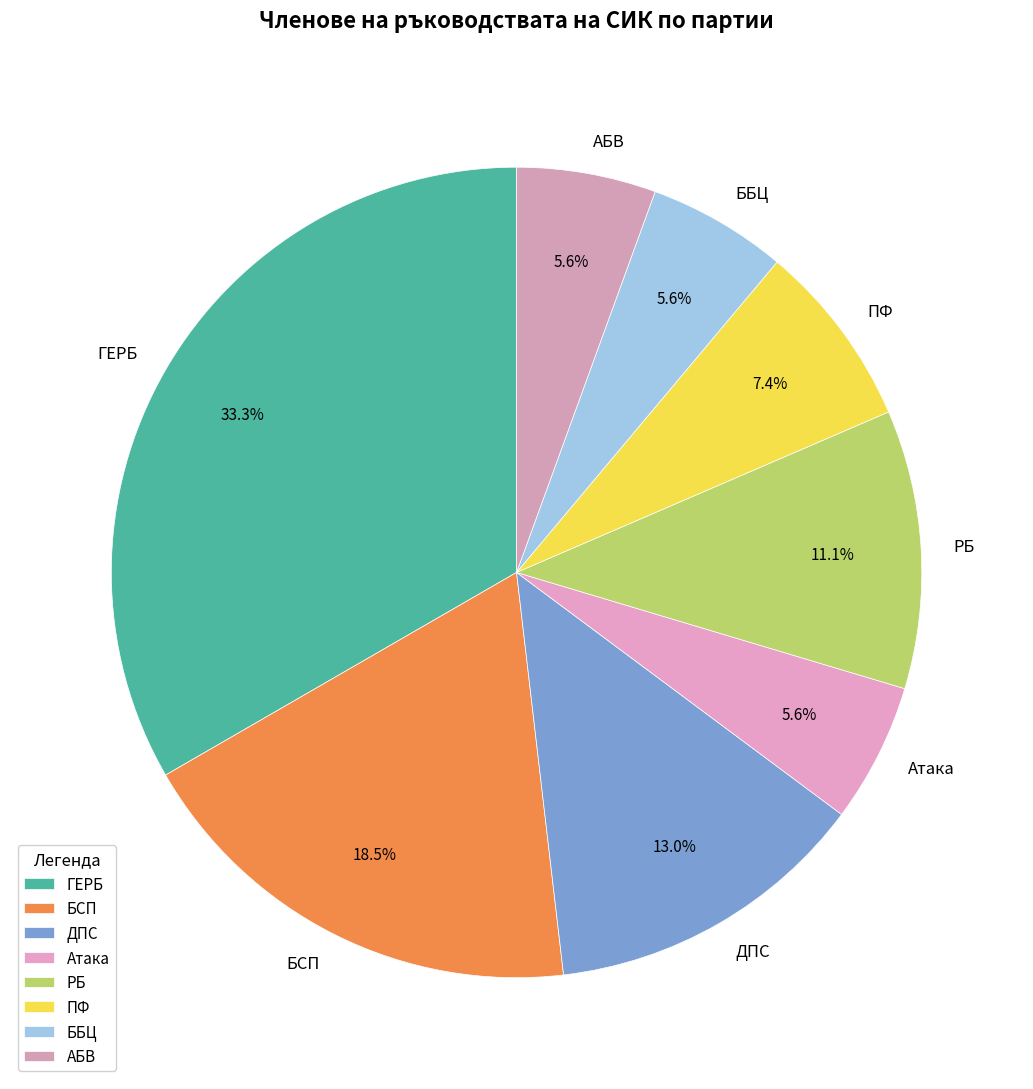

Which has a higher value, ДПС or БСП?

БСП